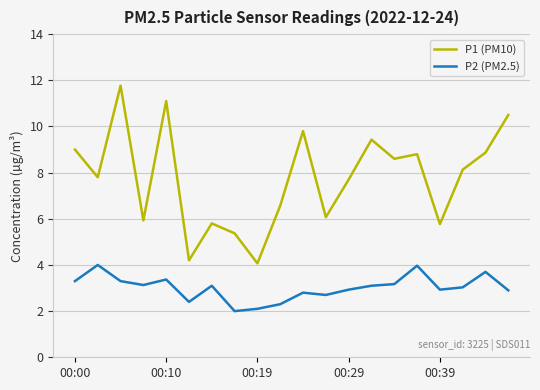

True or false: P2 (PM2.5) and P1 (PM10) intersect in this chart.

False